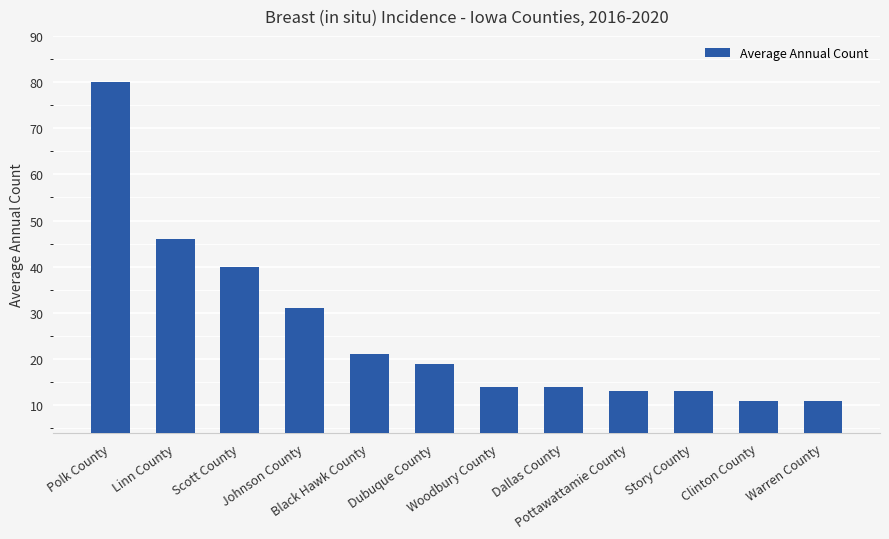

What is the change in value from Dallas County to Pottawattamie County?

-1